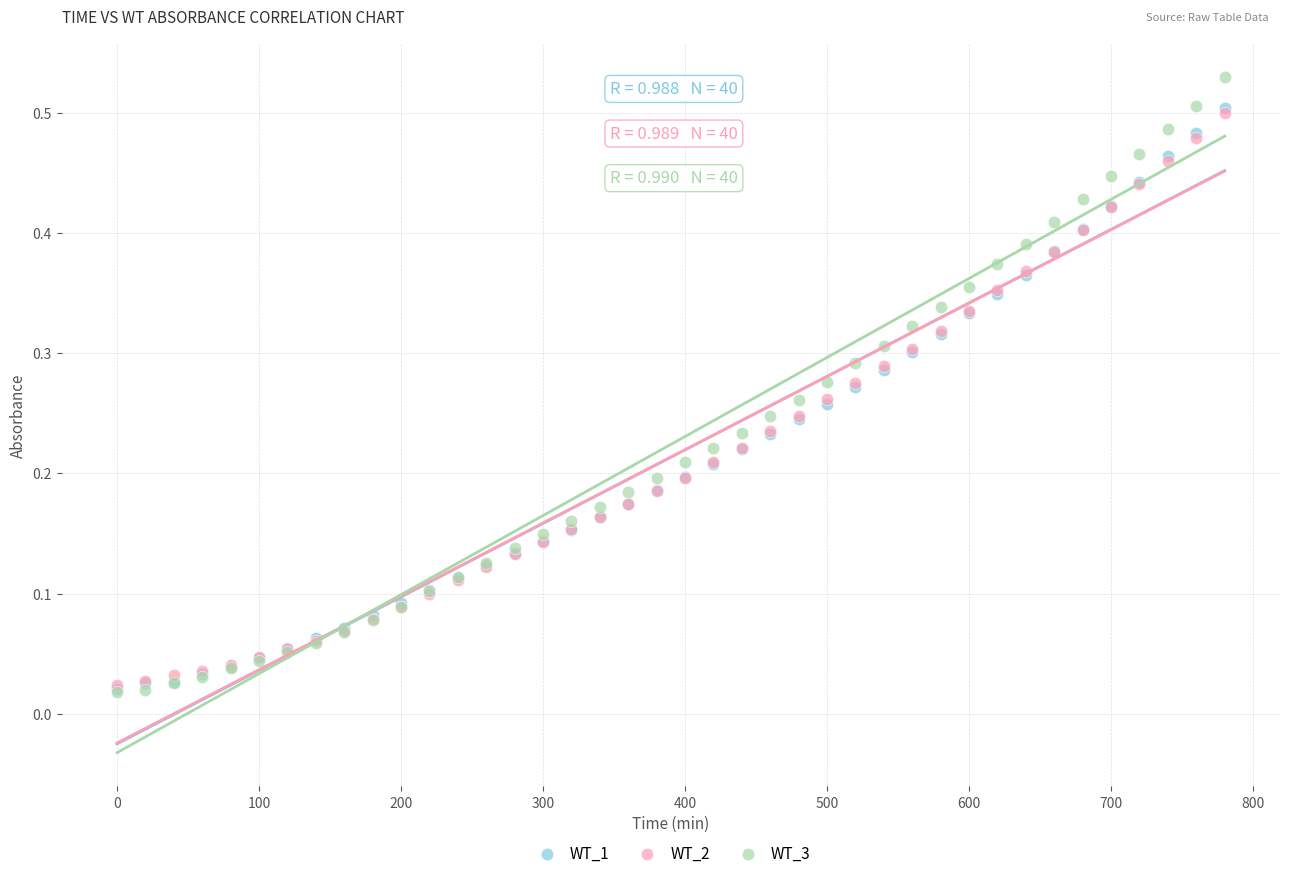

Which series reaches the maximum Y coordinate?

WT_3